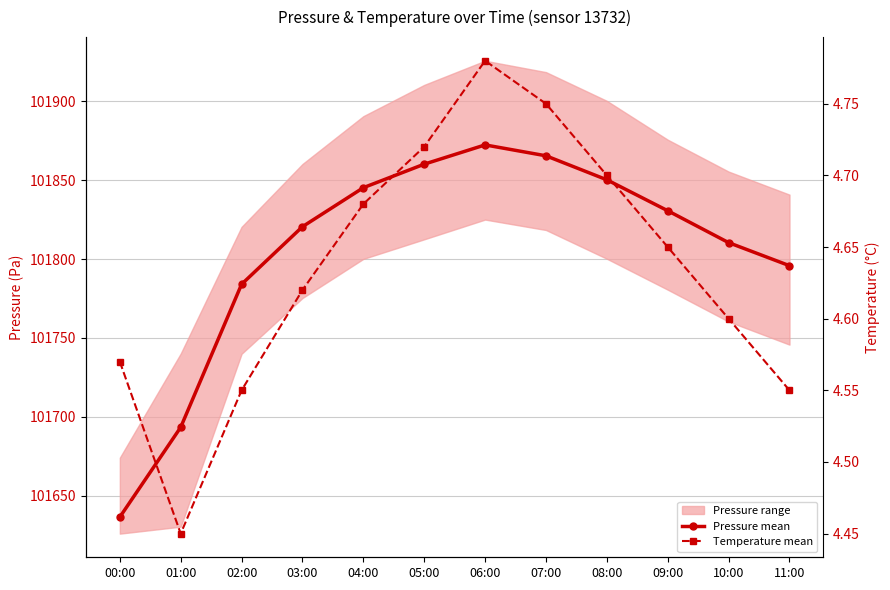

Which category has the highest value in the Pressure mean series?

06:00